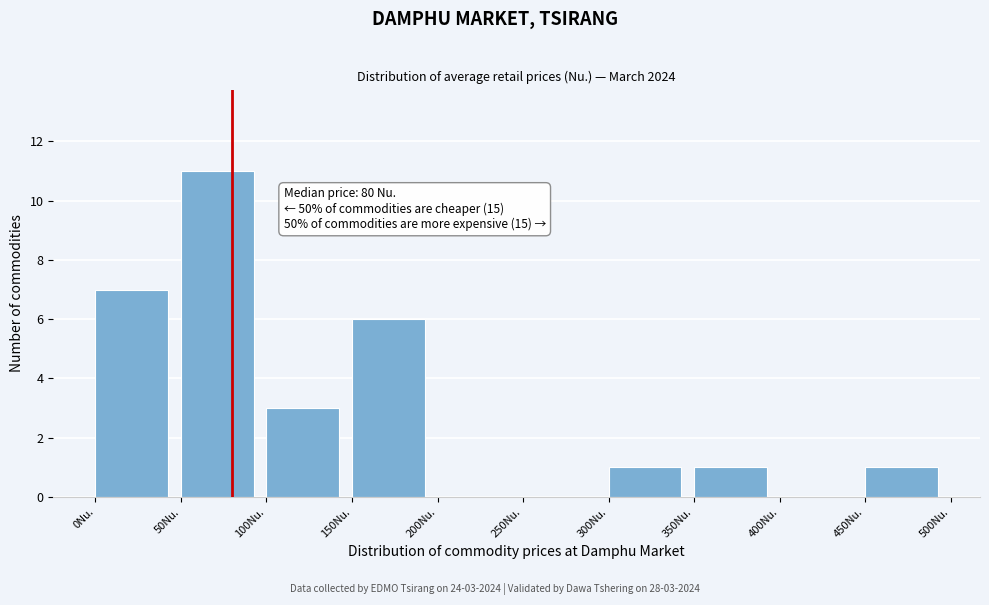

Over which range of the x-axis is the bar tallest?

50 to 100